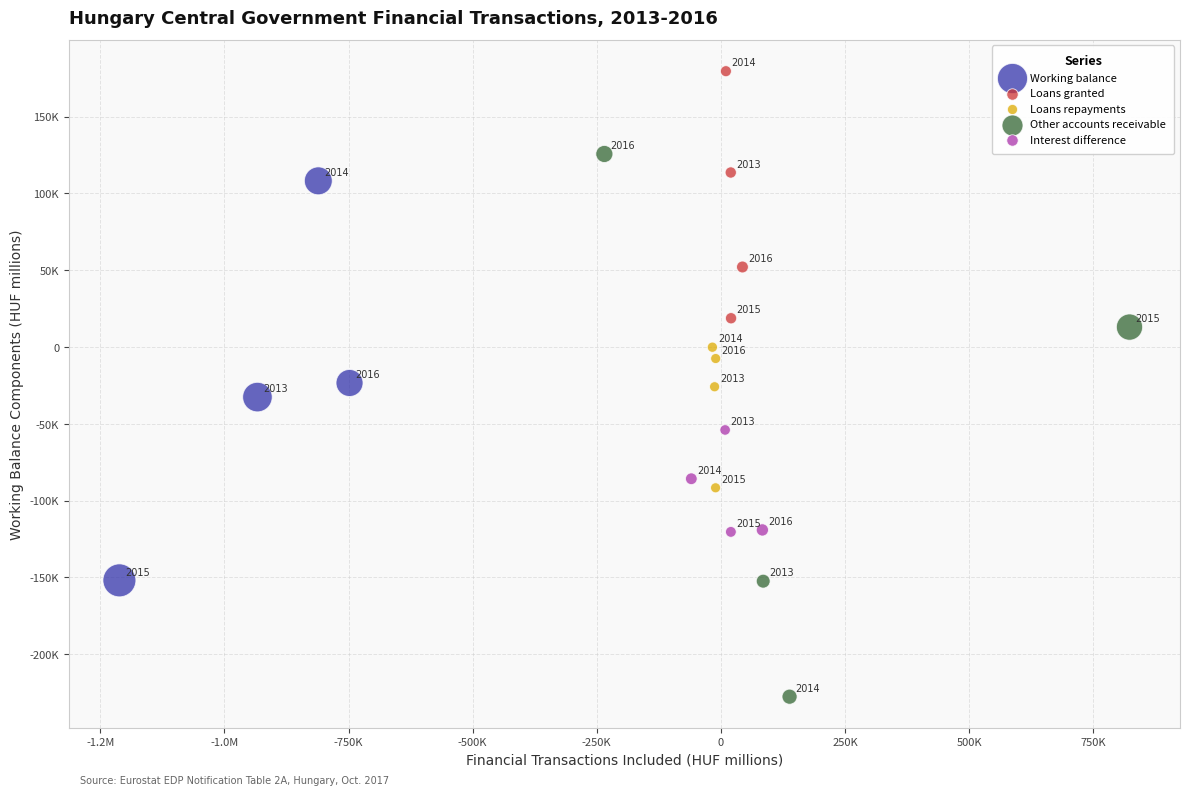

Which series reaches the minimum Y coordinate?

Other accounts receivable